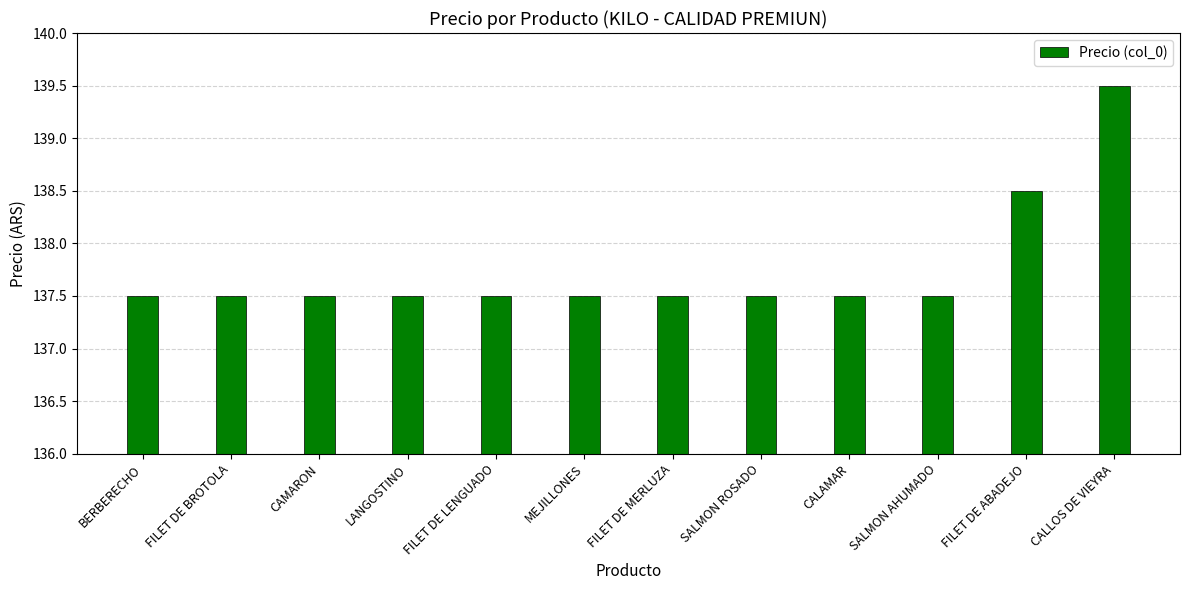

What is the ratio of the value at CALLOS DE VIEYRA to the value at MEJILLONES?

1.0